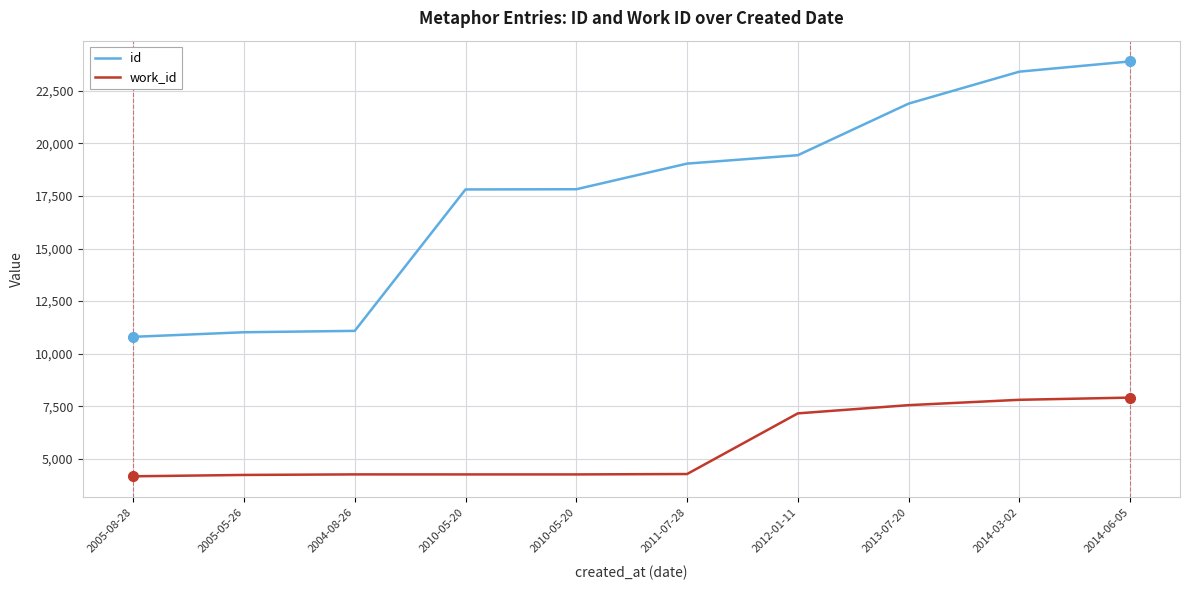

What is the difference between the maximum and minimum values in the id series?

13098